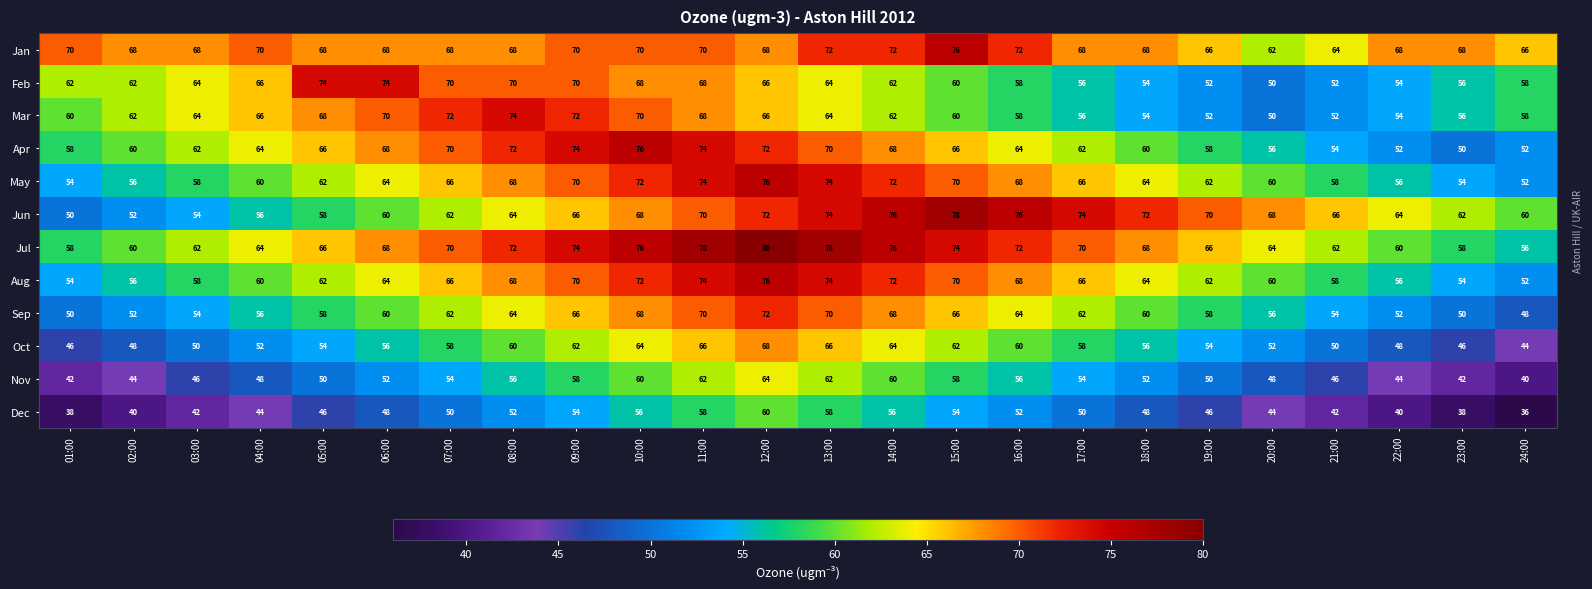

What is the average value of the Jul series?

68